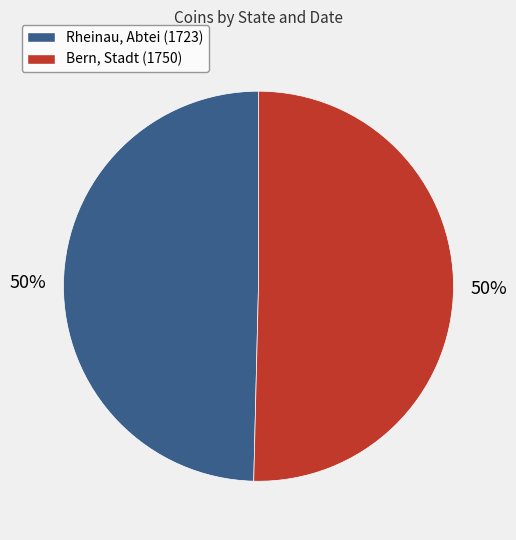

Is it true that Rheinau, Abtei (1723) is 50% of the pie?

True